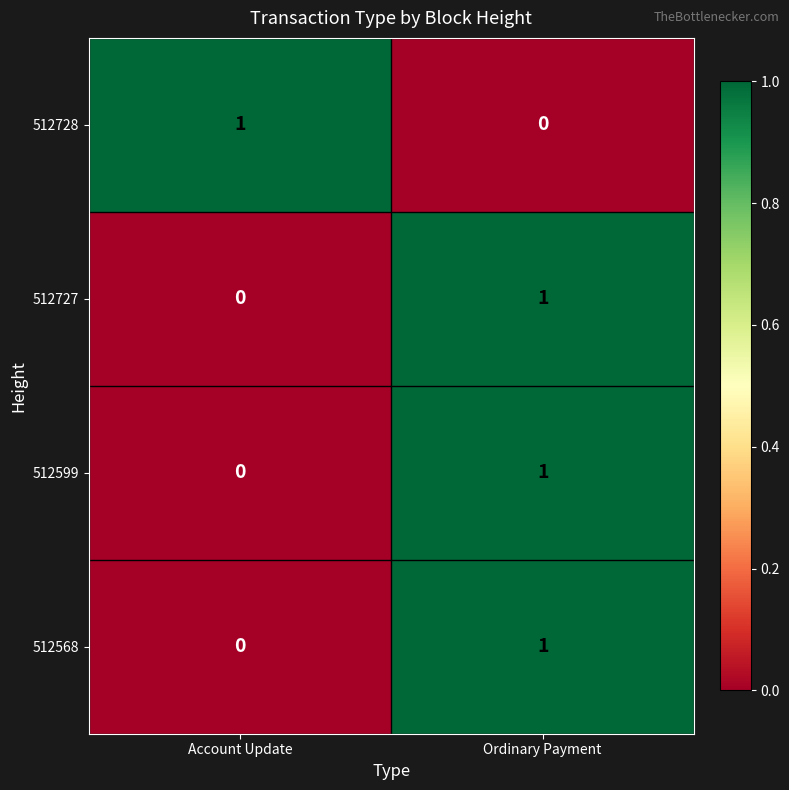

At which label does 512599 reach its peak?

Ordinary Payment